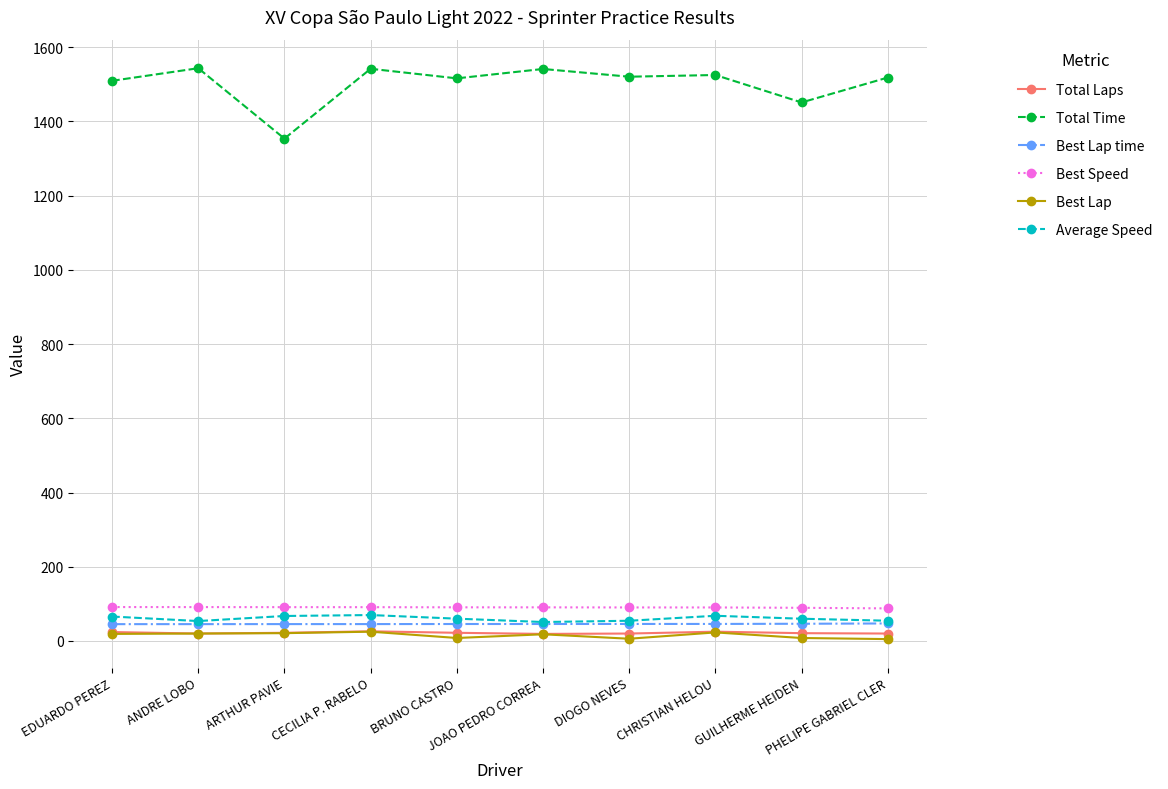

True or false: Average Speed and Best Speed cross at least once.

False